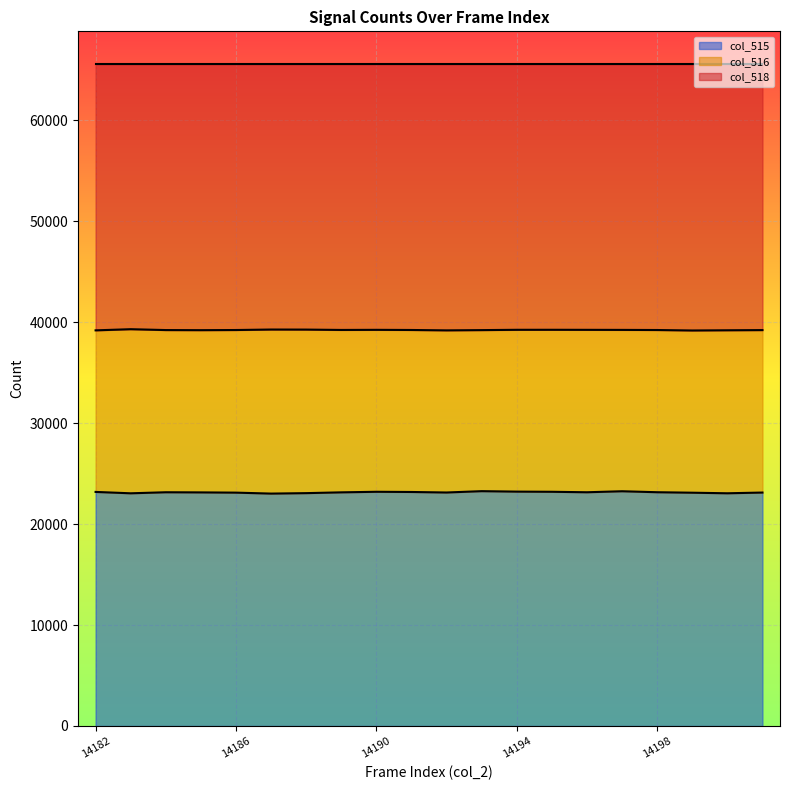

What is the total value across all series at 14190?

65535